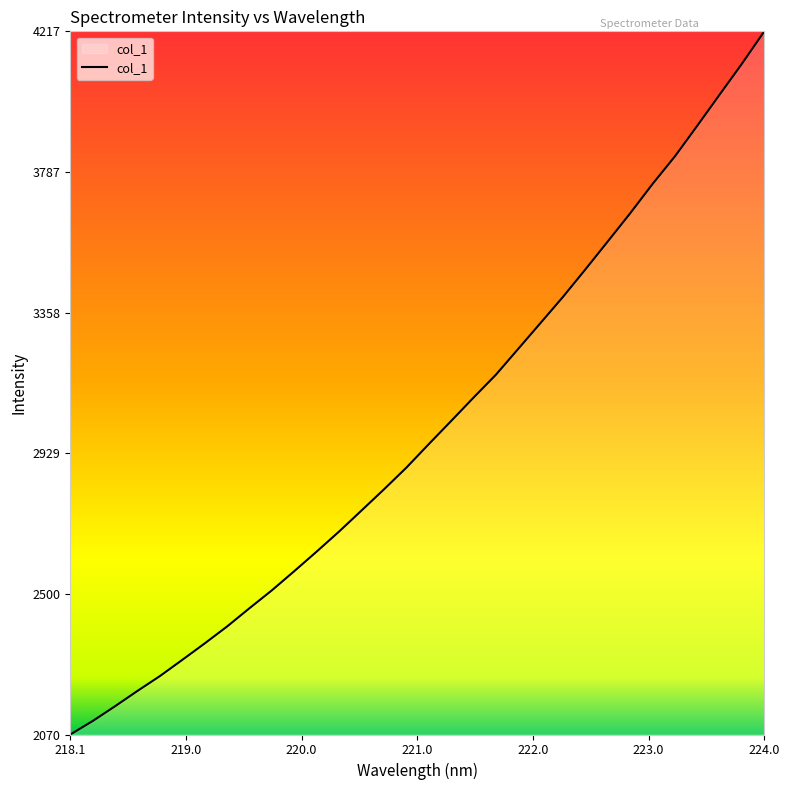

What is the difference between the maximum and minimum values?

2146.3